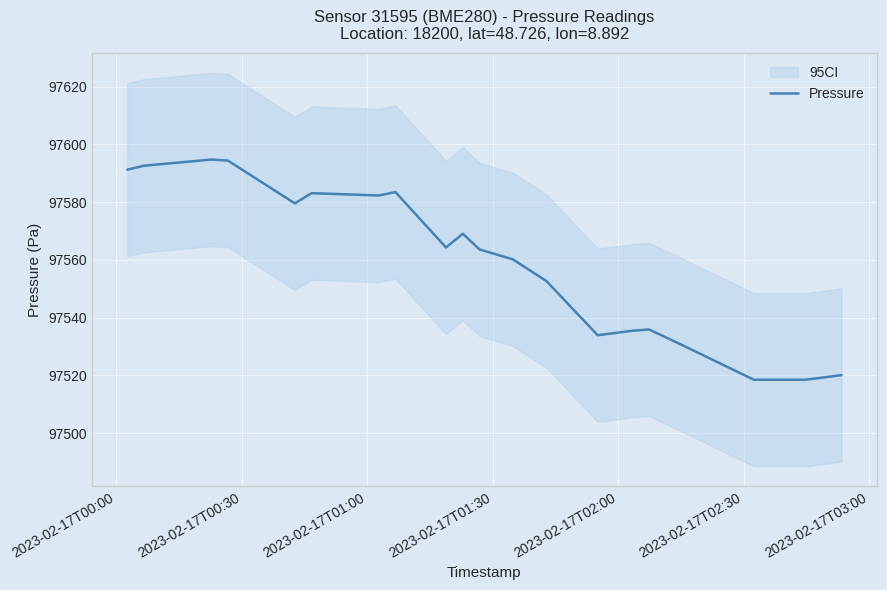

What is the highest value of the Pressure series?

97594.7